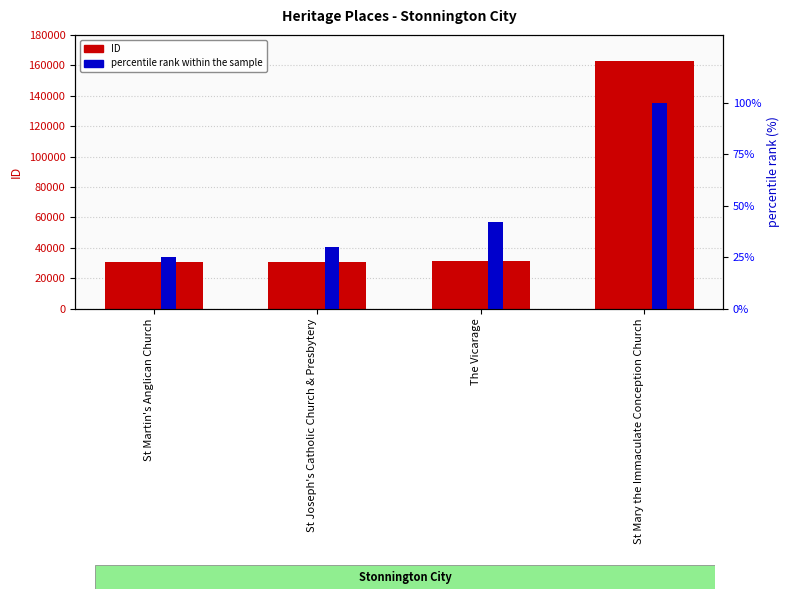

The value of ID at St Mary the Immaculate Conception Church is 68927. True or false?

False